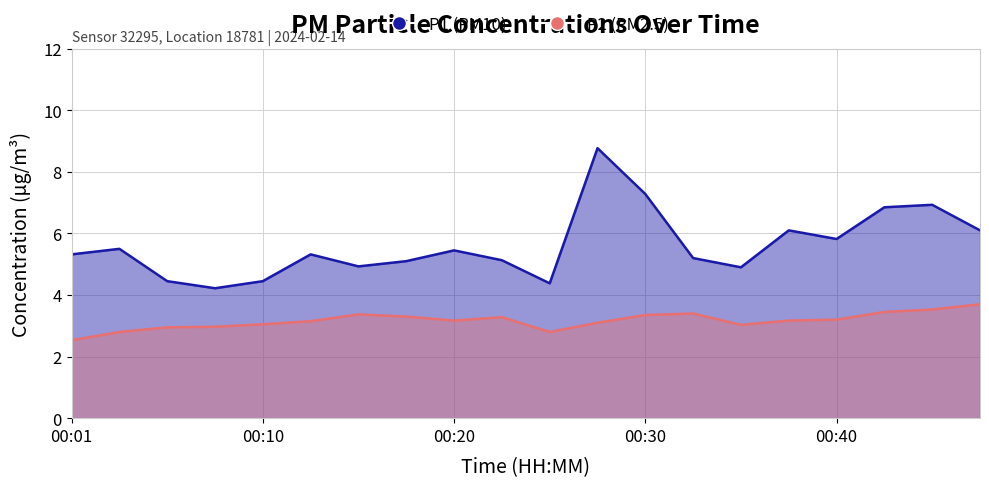

What are all the series names shown in the legend?

P1, P2